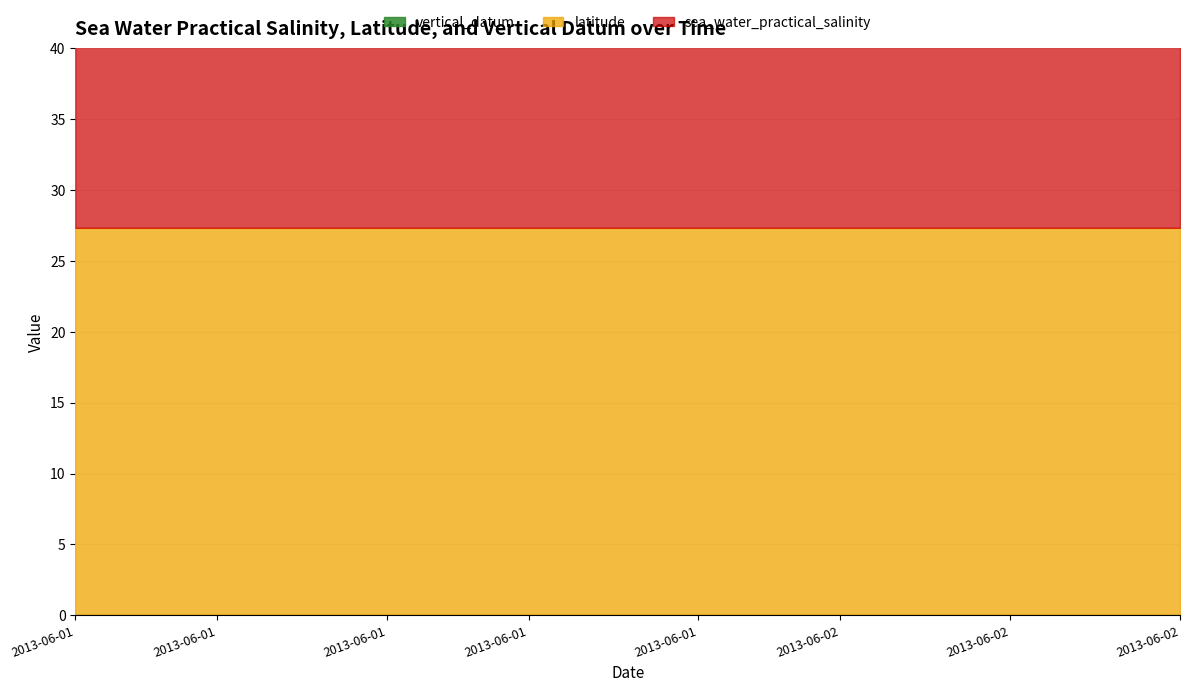

Rank the categories by latitude value from highest to lowest.

2013-06-01T00:59, 2013-06-01T01:59, 2013-06-01T02:59, 2013-06-01T03:59, 2013-06-01T04:59, 2013-06-01T05:59, 2013-06-01T06:59, 2013-06-01T07:59, 2013-06-01T08:59, 2013-06-01T09:59, 2013-06-01T10:59, 2013-06-01T11:59, 2013-06-01T12:59, 2013-06-01T13:59, 2013-06-01T14:59, 2013-06-01T15:59, 2013-06-01T16:59, 2013-06-01T17:59, 2013-06-01T18:59, 2013-06-01T19:59, 2013-06-01T20:59, 2013-06-01T21:59, 2013-06-01T22:59, 2013-06-01T23:59, 2013-06-02T00:59, 2013-06-02T01:59, 2013-06-02T02:59, 2013-06-02T03:59, 2013-06-02T04:59, 2013-06-02T05:59, 2013-06-02T06:59, 2013-06-02T07:59, 2013-06-02T08:59, 2013-06-02T09:59, 2013-06-02T10:59, 2013-06-02T11:59, 2013-06-02T12:59, 2013-06-02T13:59, 2013-06-02T14:59, 2013-06-02T15:59